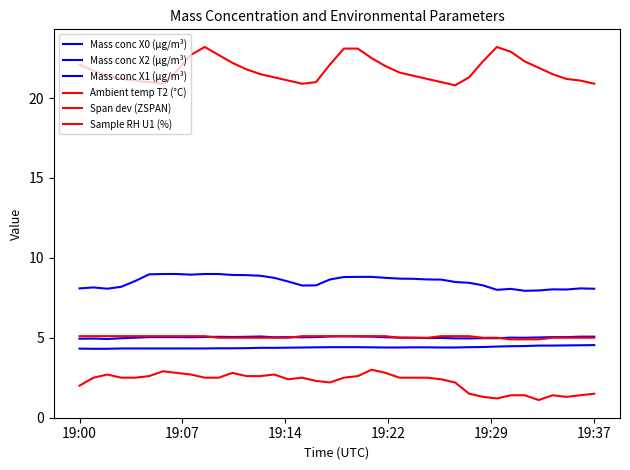

Count the number of categories in the chart.

38